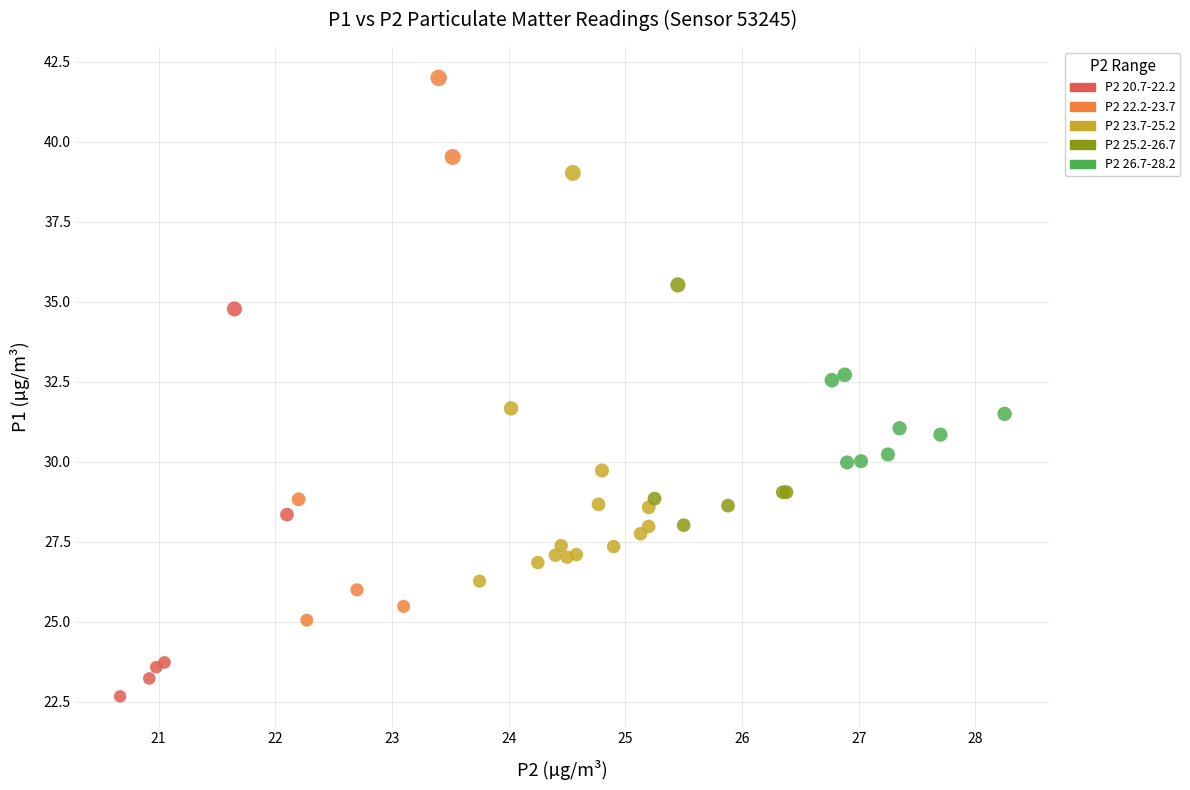

Which series reaches the maximum Y coordinate?

P2 22.2-23.7